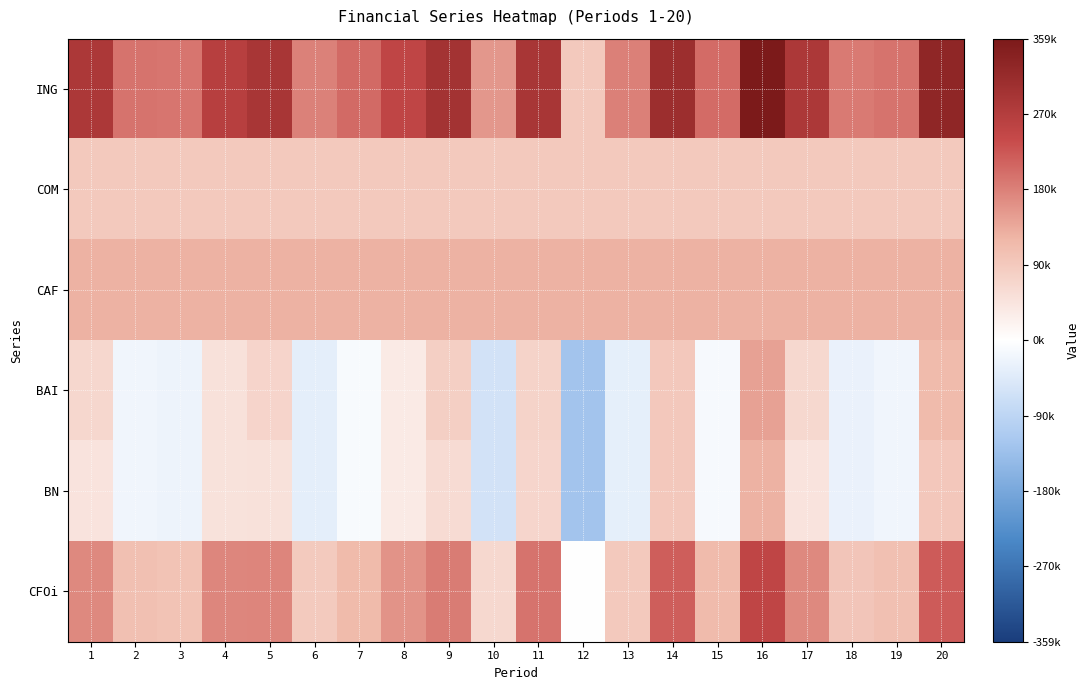

What is the difference between the highest and lowest values at 15?

215175.7